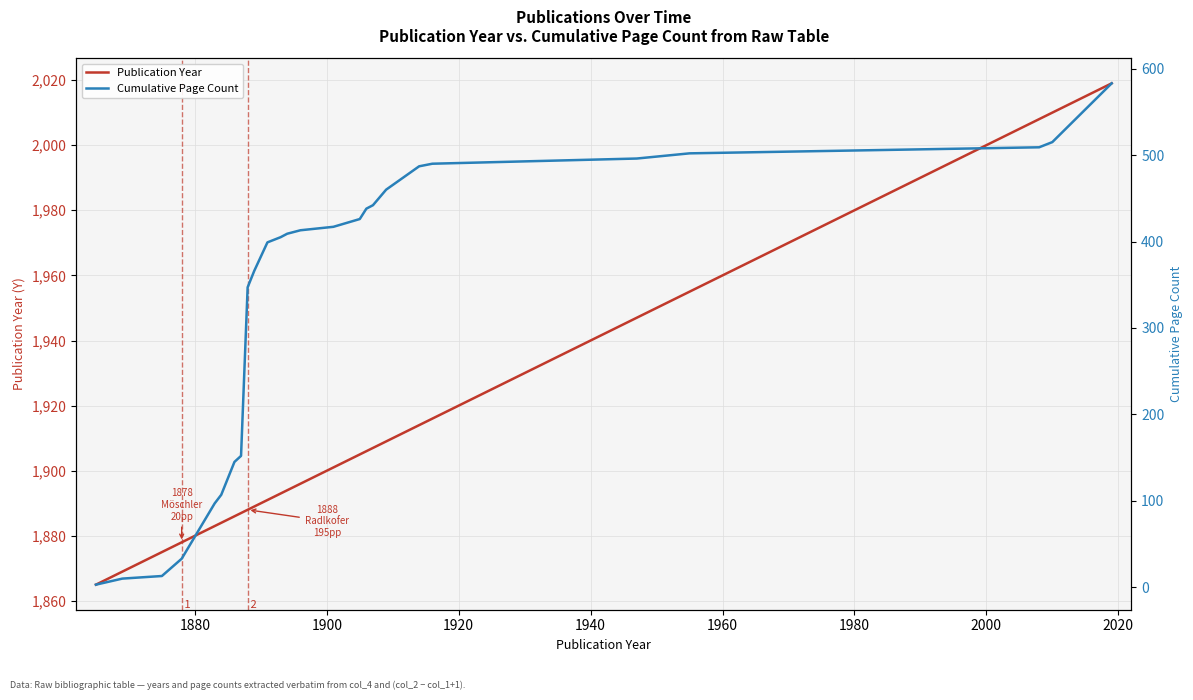

True or false: Publication Year and Cumulative Page Count intersect in this chart.

False